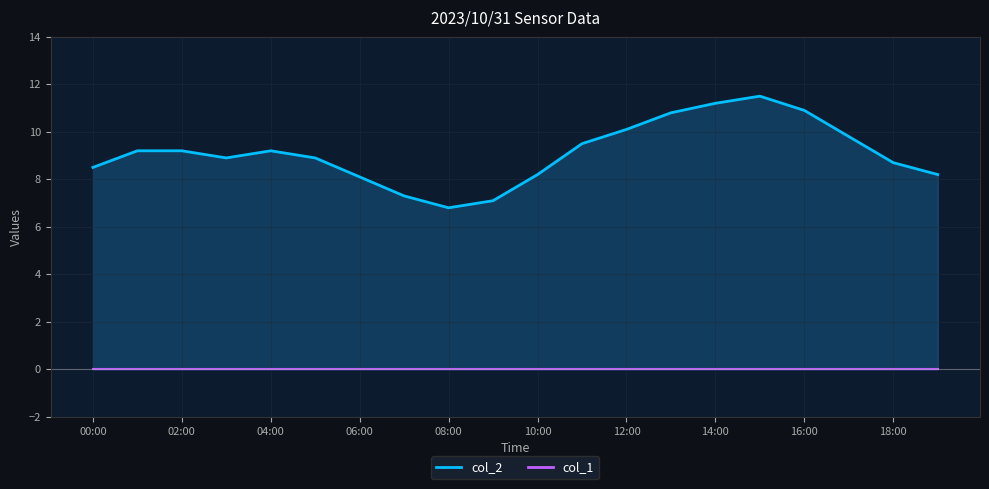

What is the difference between the maximum and minimum values?

4.7